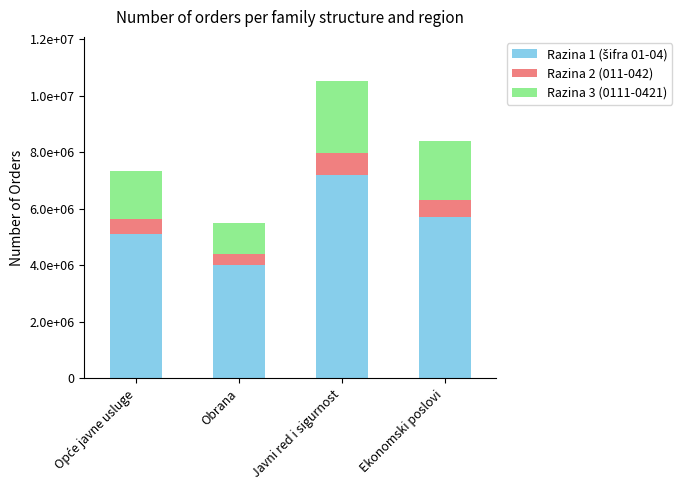

Does the chart contain stacked bars?

Yes